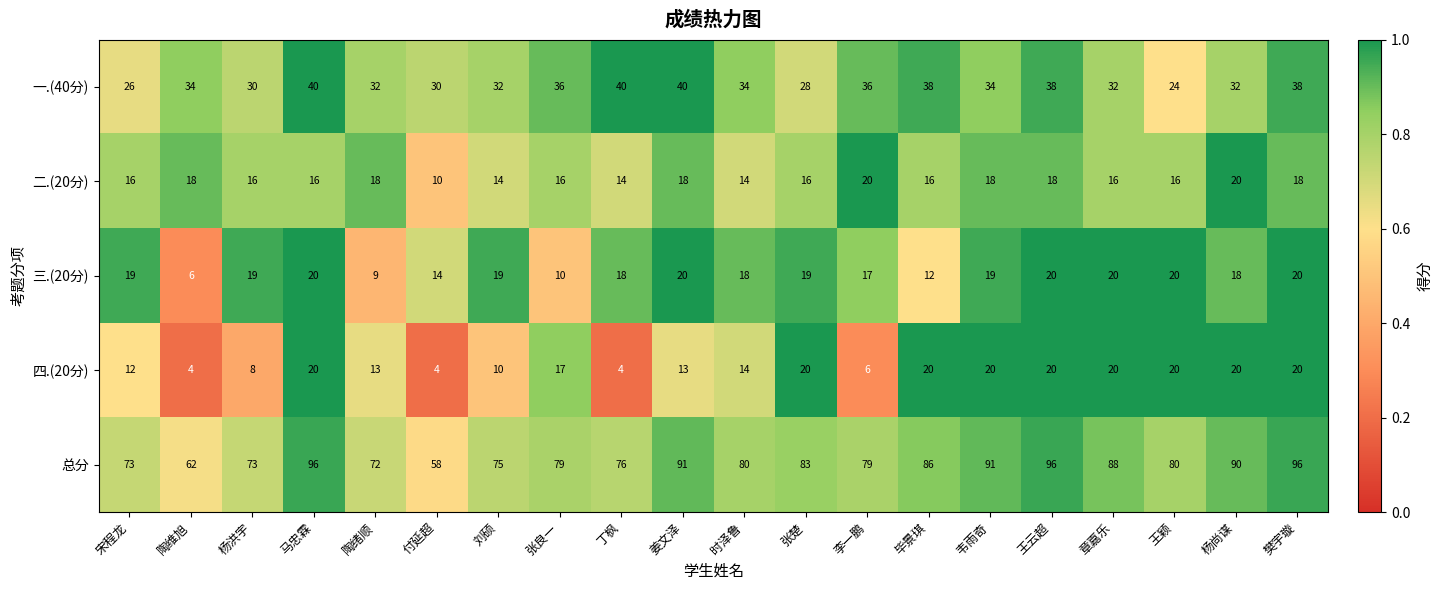

At which label does 总分 first exceed 80?

马忠霖